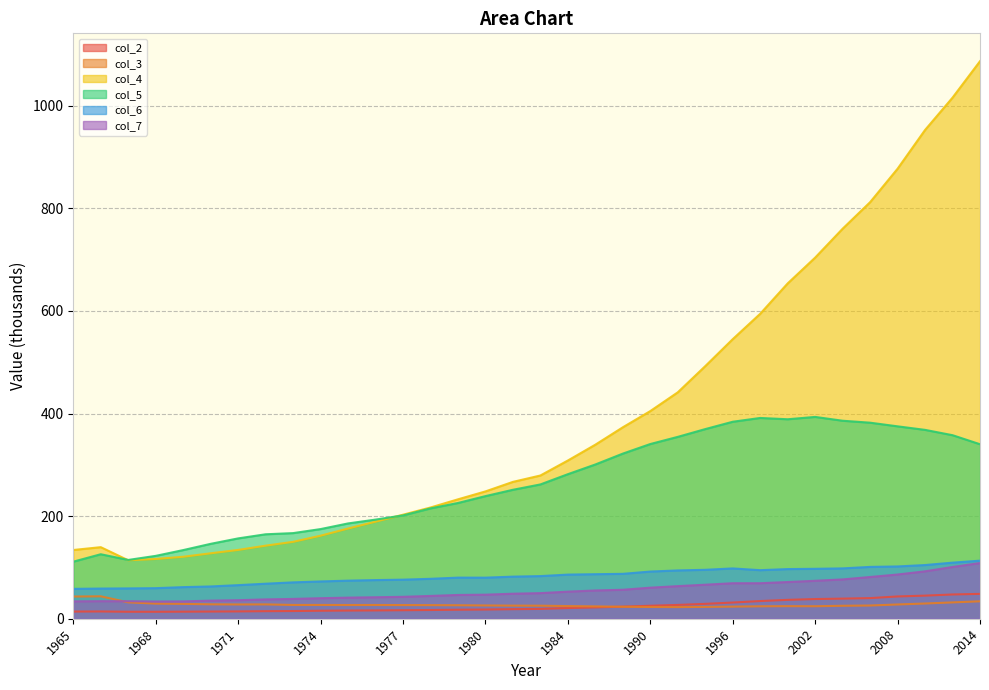

Which has a higher value, 1988 or 1998?

1998